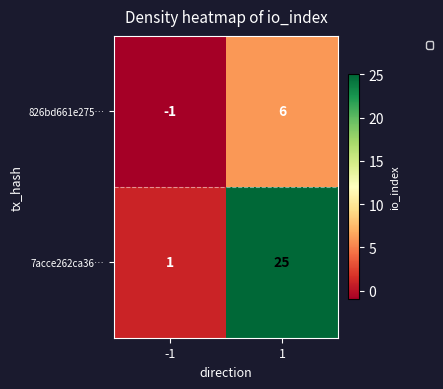

Which category has the lowest value across all series?

-1